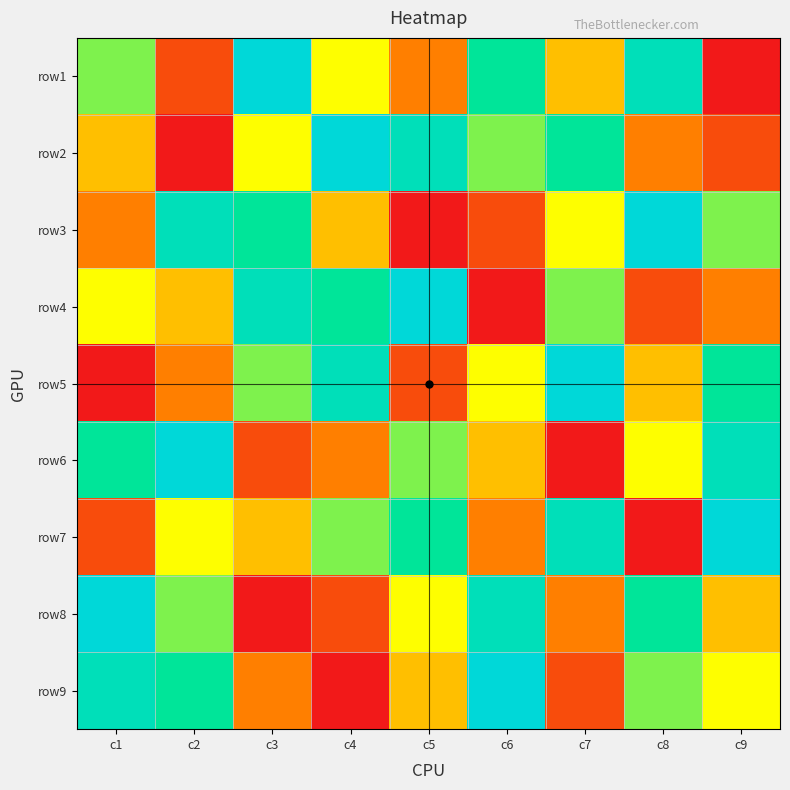

What is the maximum value shown in the chart?

9